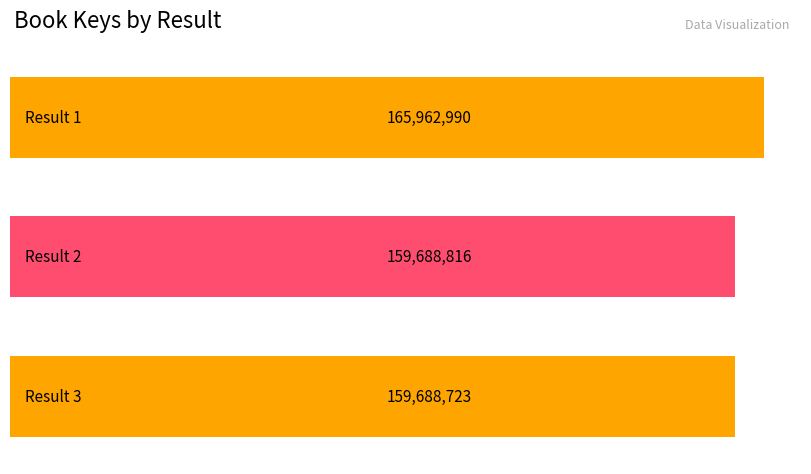

Where is the data nearest to the value 162825856?

2